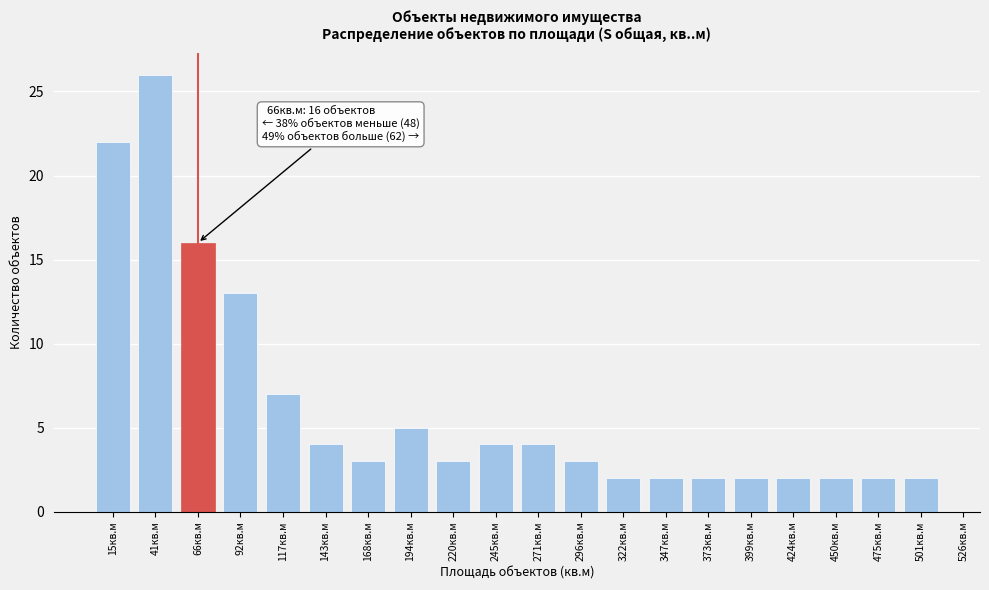

Reading left to right, list all the values displayed in this chart.

15кв.м=22	41кв.м=26	66кв.м=16	92кв.м=13	117кв.м=7	143кв.м=4	168кв.м=3	194кв.м=5	220кв.м=3	245кв.м=4	271кв.м=4	296кв.м=3	322кв.м=2	347кв.м=2	373кв.м=2	399кв.м=2	424кв.м=2	450кв.м=2	475кв.м=2	501кв.м=2